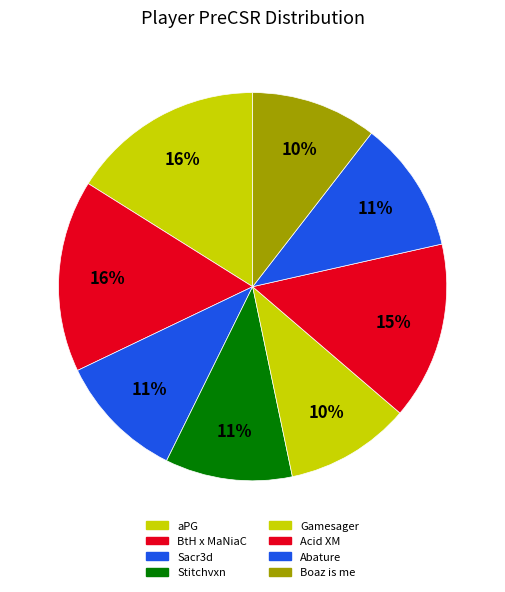

To the nearest percent, what is the difference between the largest and smallest slice percentages?

6%